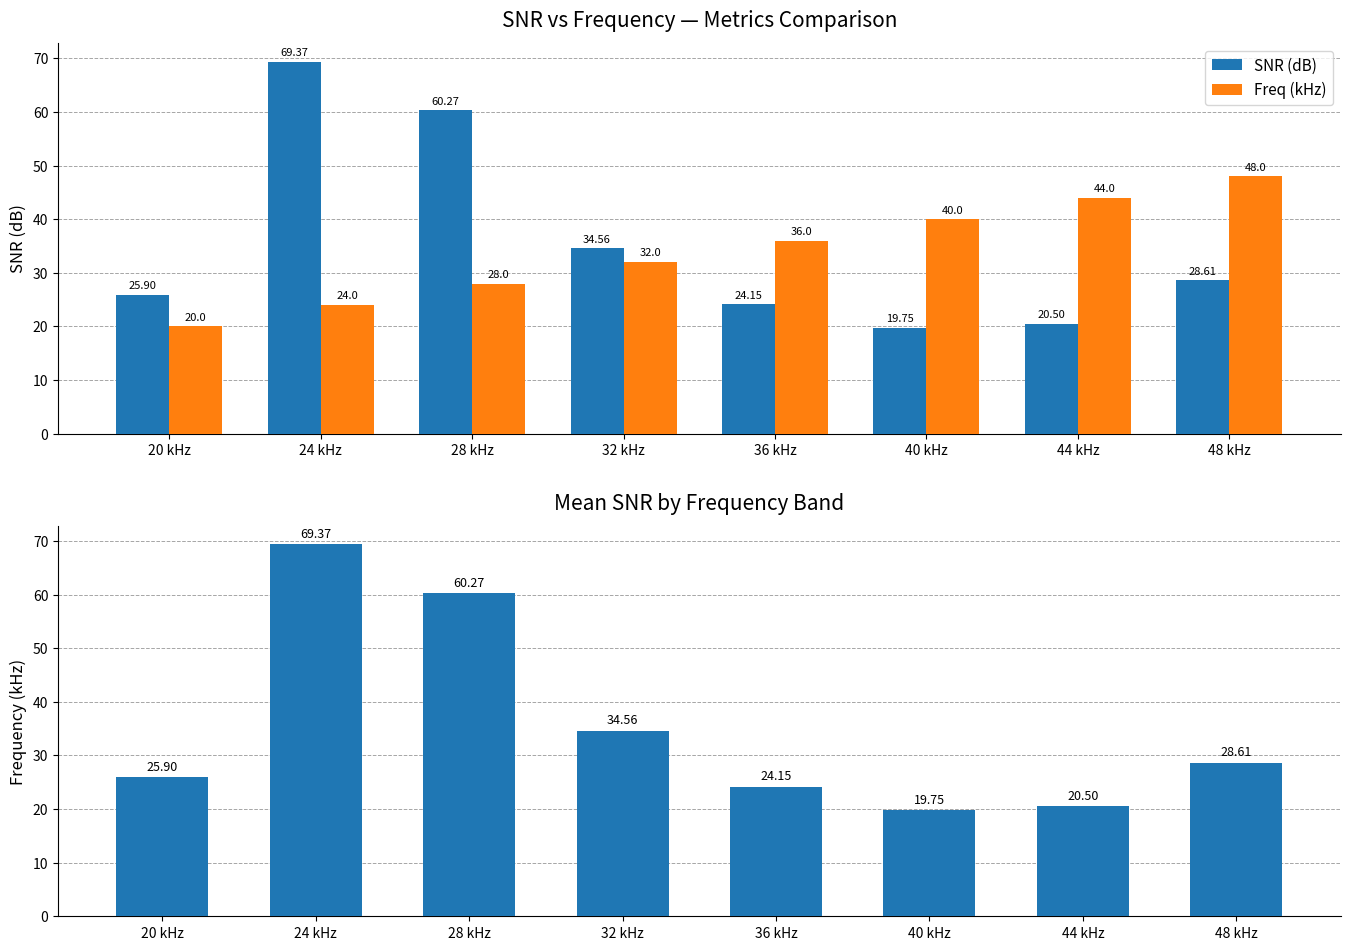

What position from the right is 20 kHz?

8